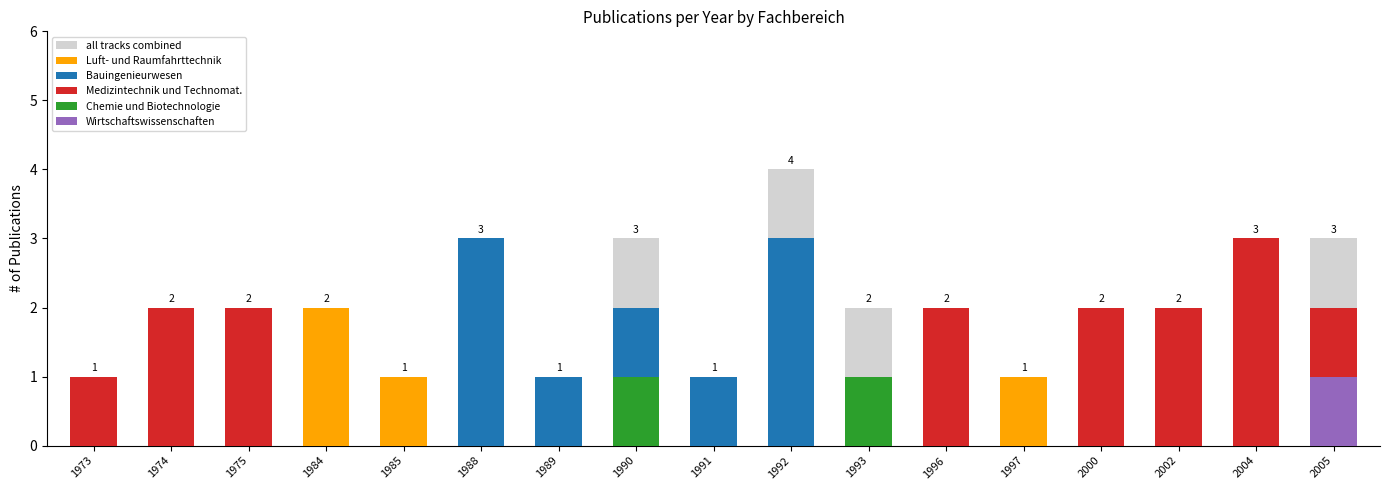

What is the difference between the highest and lowest values at 1997?

1